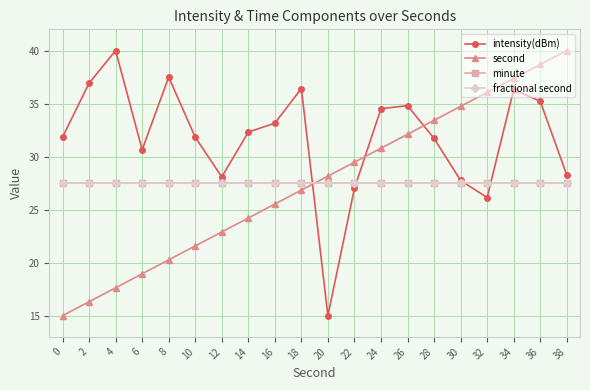

List the labels in order of minute value, smallest first.

0, 2, 4, 6, 8, 10, 12, 14, 16, 18, 20, 22, 24, 26, 28, 30, 32, 34, 36, 38